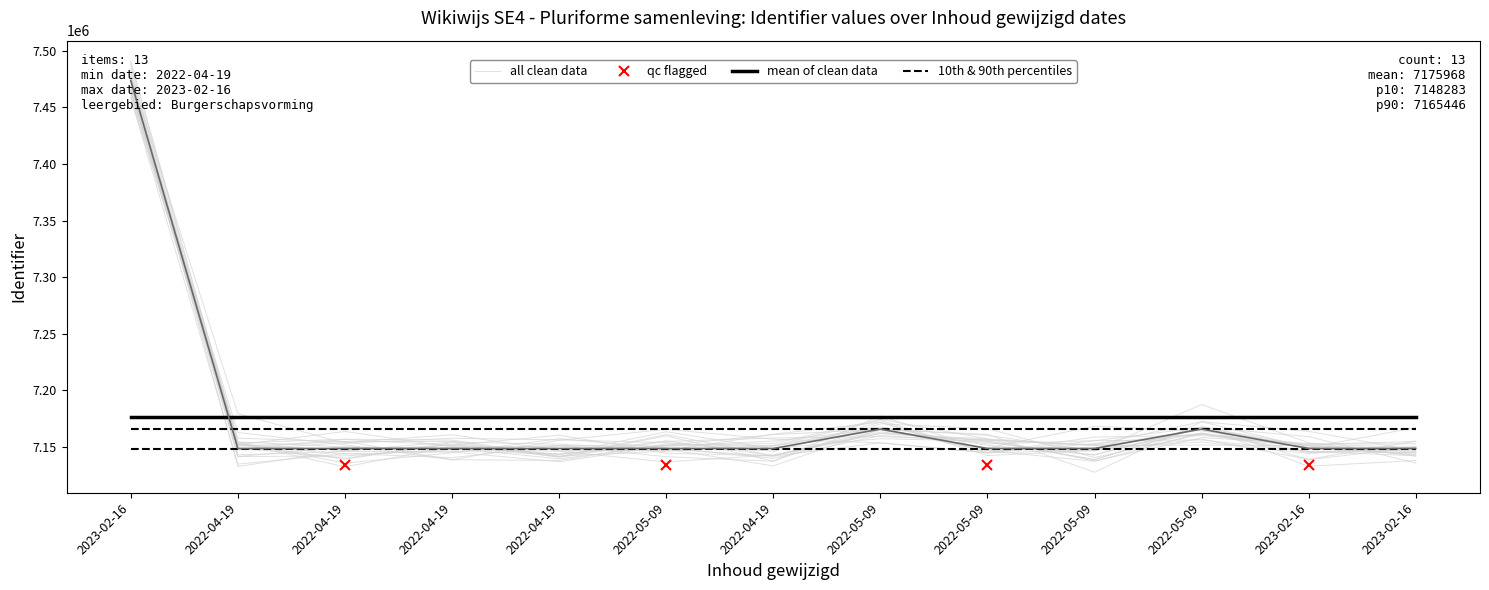

True or false: the data shows 2854388 at 2022-04-19.

False